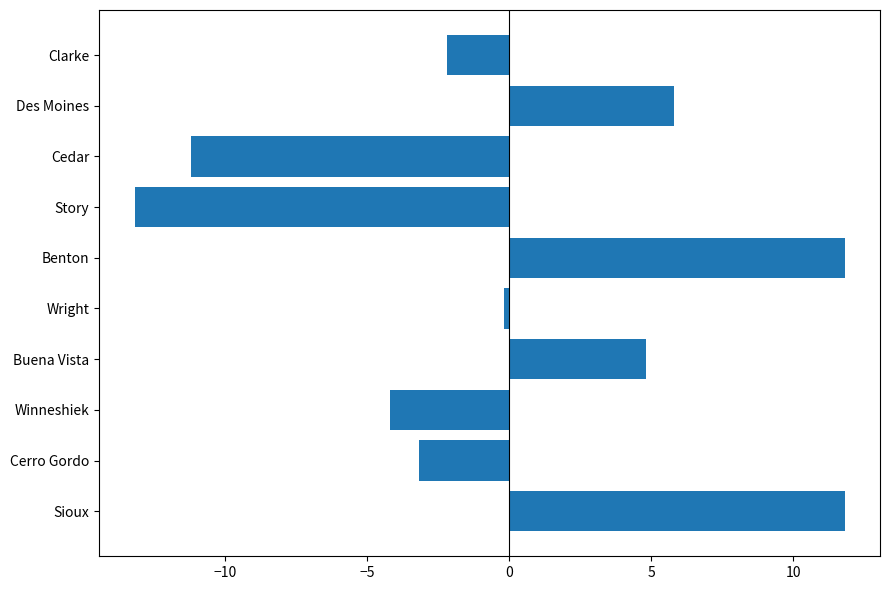

What is the minimum value shown in the chart?

-13.2